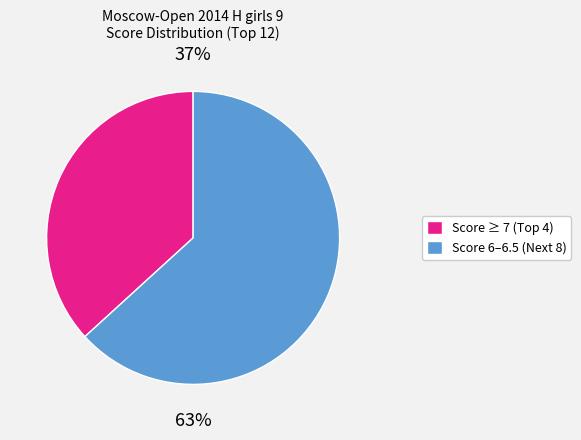

How many slices are in this pie chart?

2